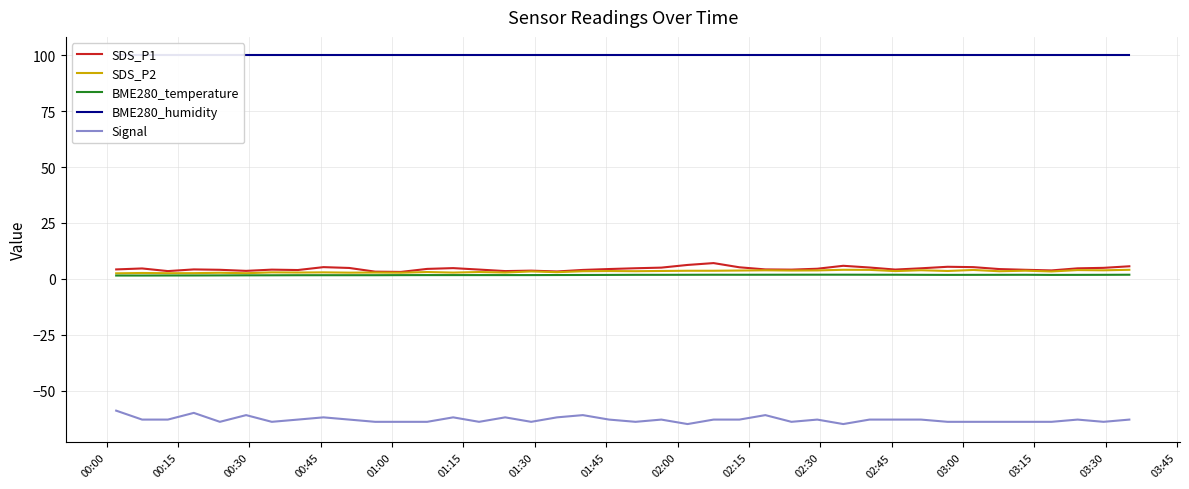

What is the maximum value for SDS_P2?

4.0